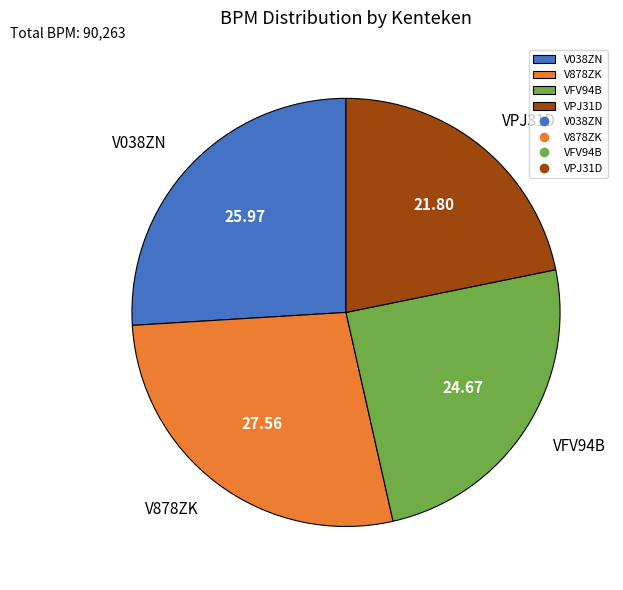

Count the number of slices in the pie.

4